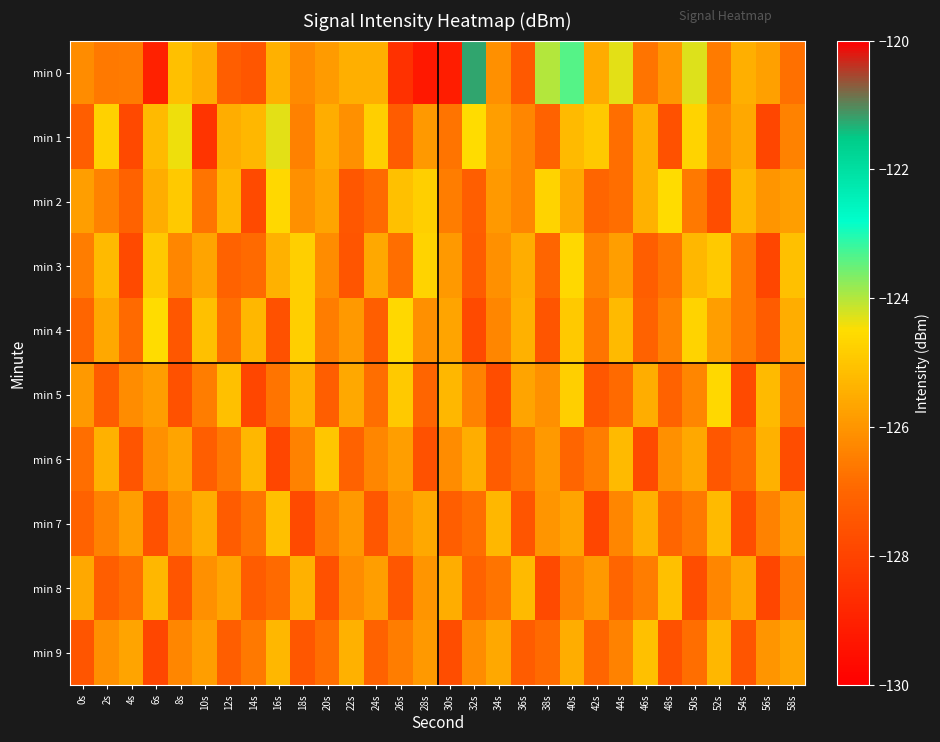

Reading right to left, what are all the values shown in this chart?

min 0: 58s=-126.8	56s=-125.8	54s=-125.5	52s=-126.5	50s=-124.3	48s=-126.0	46s=-126.7	44s=-124.3	42s=-125.5	40s=-123.4	38s=-124.0	36s=-127.4	34s=-126.1	32s=-121.2	30s=-129.1	28s=-129.3	26s=-128.5	24s=-125.4	22s=-125.5	20s=-125.9	18s=-126.2	16s=-125.4	14s=-127.4	12s=-127.2	10s=-125.5	8s=-125.1	6s=-129.0	4s=-126.5	2s=-126.6	0s=-126.2
min 1: 58s=-126.4	56s=-127.9	54s=-125.6	52s=-126.2	50s=-124.7	48s=-127.6	46s=-125.4	44s=-126.8	42s=-124.9	40s=-125.2	38s=-127.1	36s=-126.3	34s=-125.8	32s=-124.5	30s=-126.7	28s=-125.9	26s=-127.3	24s=-124.8	22s=-126.1	20s=-125.5	18s=-126.4	16s=-124.3	14s=-125.3	12s=-125.5	10s=-128.5	8s=-124.4	6s=-125.2	4s=-127.8	2s=-124.7	0s=-127.2
min 2: 58s=-125.8	56s=-126.0	54s=-125.3	52s=-127.7	50s=-126.6	48s=-124.5	46s=-125.4	44s=-126.8	42s=-127.0	40s=-125.6	38s=-124.7	36s=-126.3	34s=-125.9	32s=-127.2	30s=-126.5	28s=-124.8	26s=-125.1	24s=-126.9	22s=-127.4	20s=-125.7	18s=-126.1	16s=-124.6	14s=-127.8	12s=-125.3	10s=-126.7	8s=-124.9	6s=-125.5	4s=-127.1	2s=-126.4	0s=-125.8
min 3: 58s=-125.1	56s=-127.9	54s=-126.6	52s=-124.9	50s=-125.3	48s=-126.7	46s=-127.2	44s=-125.8	42s=-126.4	40s=-124.6	38s=-127.0	36s=-125.5	34s=-126.1	32s=-127.3	30s=-125.9	28s=-124.7	26s=-126.8	24s=-125.6	22s=-127.5	20s=-126.2	18s=-124.8	16s=-125.4	14s=-126.9	12s=-127.1	10s=-125.7	8s=-126.3	6s=-124.9	4s=-127.8	2s=-125.2	0s=-126.5
min 4: 58s=-125.5	56s=-127.3	54s=-126.6	52s=-125.8	50s=-124.7	48s=-126.4	46s=-127.1	44s=-125.2	42s=-126.7	40s=-124.9	38s=-127.5	36s=-125.4	34s=-126.3	32s=-127.8	30s=-125.7	28s=-126.1	26s=-124.6	24s=-127.2	22s=-125.9	20s=-126.5	18s=-124.8	16s=-127.6	14s=-125.3	12s=-126.8	10s=-125.1	8s=-127.4	6s=-124.5	4s=-126.9	2s=-125.6	0s=-127.0
min 5: 58s=-126.6	56s=-125.2	54s=-127.8	52s=-124.6	50s=-126.3	48s=-127.1	46s=-125.5	44s=-126.9	42s=-127.4	40s=-124.8	38s=-126.1	36s=-125.7	34s=-127.7	32s=-126.4	30s=-125.3	28s=-127.0	26s=-124.9	24s=-126.8	22s=-125.6	20s=-127.2	18s=-125.4	16s=-126.7	14s=-127.9	12s=-125.1	10s=-126.5	8s=-127.6	6s=-125.8	4s=-126.2	2s=-127.3	0s=-125.9
min 6: 58s=-127.7	56s=-125.4	54s=-126.9	52s=-127.4	50s=-125.6	48s=-126.1	46s=-127.8	44s=-125.2	42s=-126.5	40s=-127.0	38s=-125.9	36s=-126.7	34s=-127.3	32s=-125.5	30s=-126.2	28s=-127.6	26s=-125.8	24s=-126.3	22s=-127.1	20s=-125.0	18s=-126.4	16s=-127.9	14s=-125.3	12s=-126.6	10s=-127.2	8s=-125.7	6s=-126.1	4s=-127.5	2s=-125.4	0s=-126.8
min 7: 58s=-125.8	56s=-126.4	54s=-127.7	52s=-125.2	50s=-126.6	48s=-127.0	46s=-125.4	44s=-126.3	42s=-127.9	40s=-125.7	38s=-126.0	36s=-127.5	34s=-125.3	32s=-126.8	30s=-127.2	28s=-125.6	26s=-126.1	24s=-127.4	22s=-125.9	20s=-126.5	18s=-127.8	16s=-125.1	14s=-126.7	12s=-127.3	10s=-125.5	8s=-126.2	6s=-127.6	4s=-125.8	2s=-126.4	0s=-127.1
min 8: 58s=-126.6	56s=-127.9	54s=-125.6	52s=-126.3	50s=-127.7	48s=-125.1	46s=-126.5	44s=-127.0	42s=-125.9	40s=-126.4	38s=-127.8	36s=-125.2	34s=-126.7	32s=-127.1	30s=-125.5	28s=-126.0	26s=-127.4	24s=-125.8	22s=-126.2	20s=-127.6	18s=-125.4	16s=-126.9	14s=-127.3	12s=-125.7	10s=-126.1	8s=-127.5	6s=-125.3	4s=-126.8	2s=-127.2	0s=-125.6
min 9: 58s=-125.7	56s=-126.0	54s=-127.5	52s=-125.3	50s=-126.8	48s=-127.6	46s=-125.1	44s=-126.4	42s=-127.0	40s=-125.5	38s=-126.9	36s=-127.3	34s=-125.6	32s=-126.2	30s=-127.7	28s=-125.9	26s=-126.5	24s=-127.1	22s=-125.4	20s=-126.8	18s=-127.4	16s=-125.3	14s=-126.6	12s=-127.2	10s=-125.8	8s=-126.3	6s=-127.9	4s=-125.7	2s=-126.1	0s=-127.5